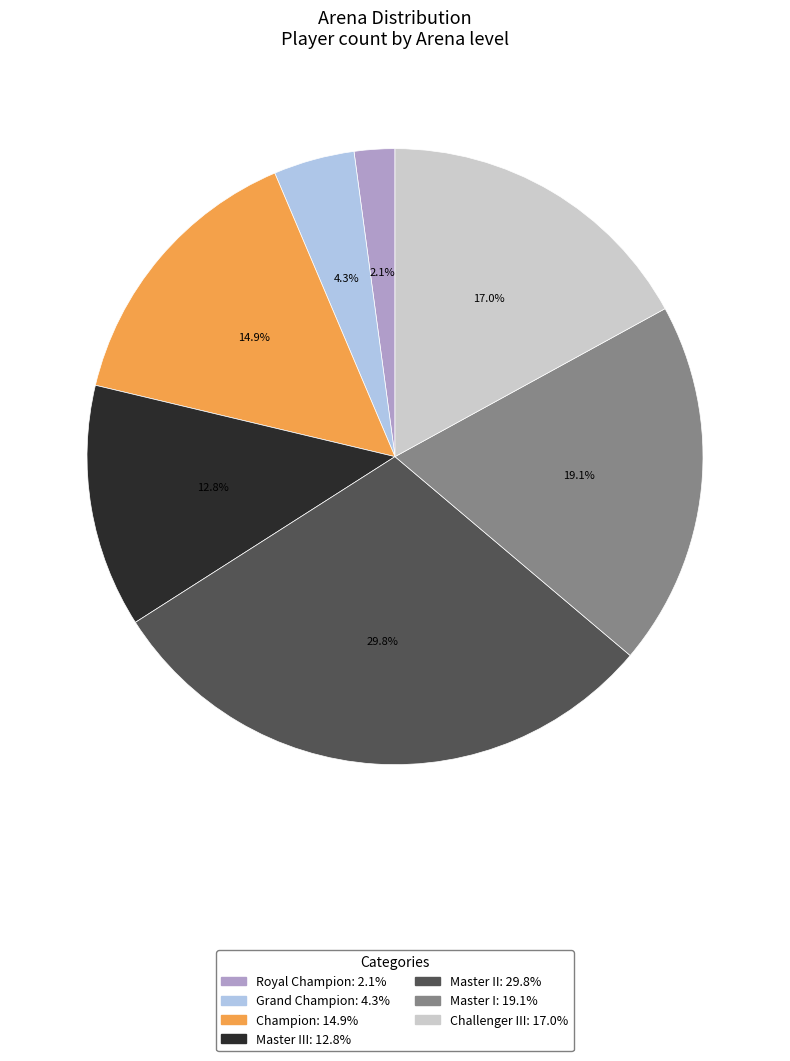

Does any single category account for the majority?

No